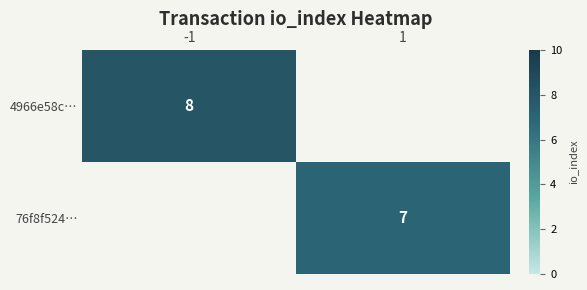

The 76f8f524… series shows 2.3 at 1. True or false?

False